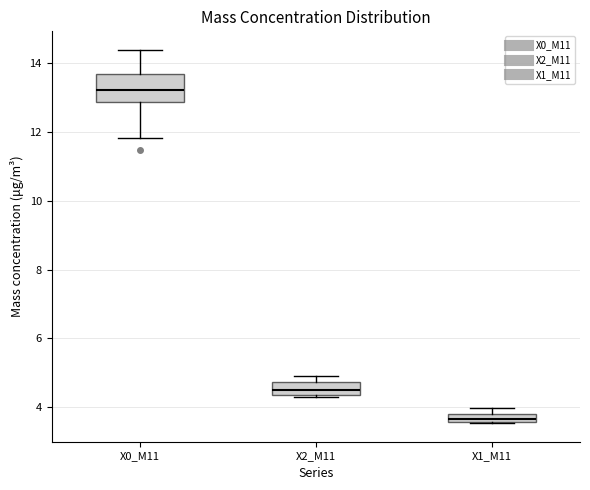

Which box is the tallest, from its lower edge to its upper edge?

X0_M11